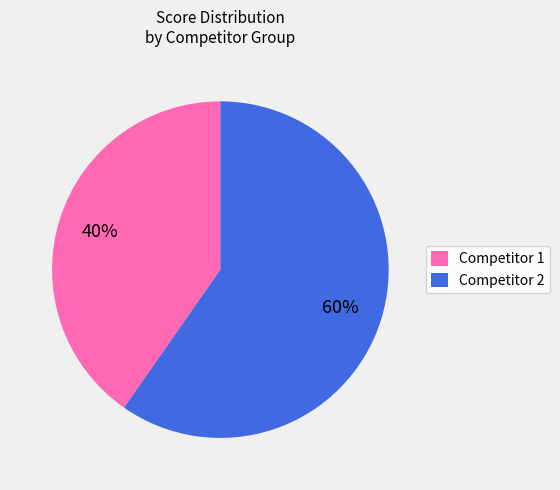

Does any single category account for the majority?

Yes